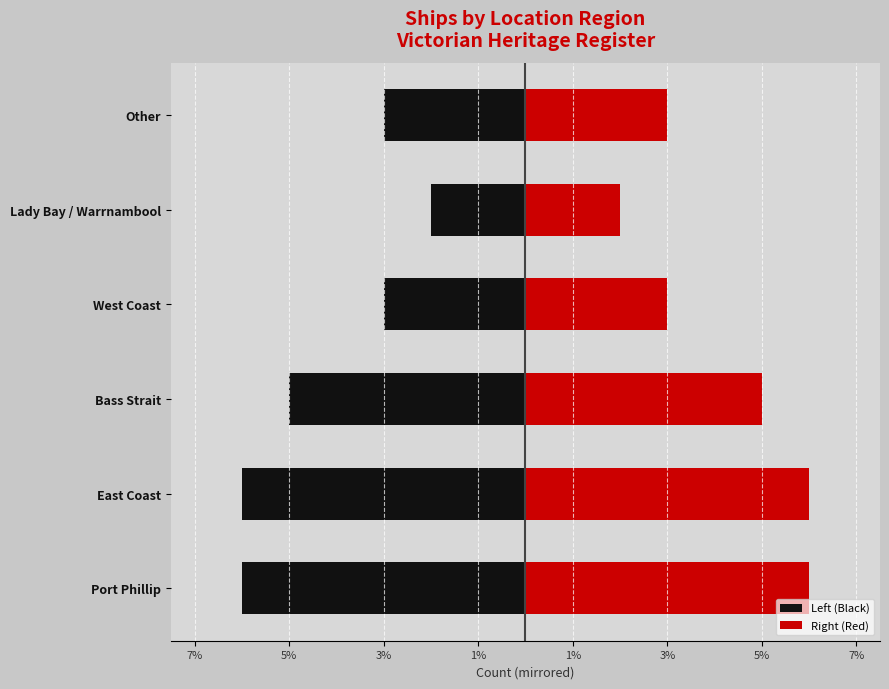

Rank the series by their maximum value, from highest to lowest.

Right (Red), Left (Black)